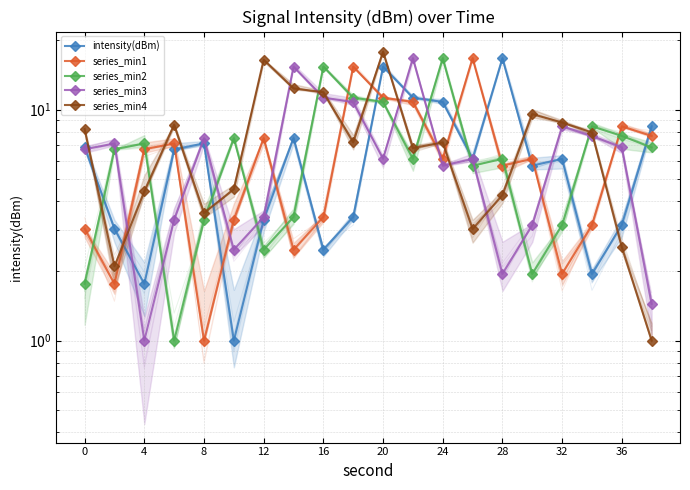

Reading left to right, list all the values displayed in this chart.

intensity(dBm): 6.9	3.1	1.8	6.7	7.1	1.0	3.3	7.5	2.5	3.4	15.4	11.3	10.8	6.1	16.7	5.7	6.1	1.9	3.2	8.5
series_min1: 3.1	1.8	6.7	7.1	1.0	3.3	7.5	2.5	3.4	15.4	11.3	10.8	6.1	16.7	5.7	6.1	1.9	3.2	8.5	7.7
series_min2: 1.8	6.7	7.1	1.0	3.3	7.5	2.5	3.4	15.4	11.3	10.8	6.1	16.7	5.7	6.1	1.9	3.2	8.5	7.7	6.9
series_min3: 6.7	7.1	1.0	3.3	7.5	2.5	3.4	15.4	11.3	10.8	6.1	16.7	5.7	6.1	1.9	3.2	8.5	7.7	6.9	1.4
series_min4: 8.2	2.1	4.4	8.6	3.6	4.5	16.4	12.4	11.9	7.2	17.8	6.8	7.2	3.0	4.3	9.6	8.8	8.0	2.5	1.0